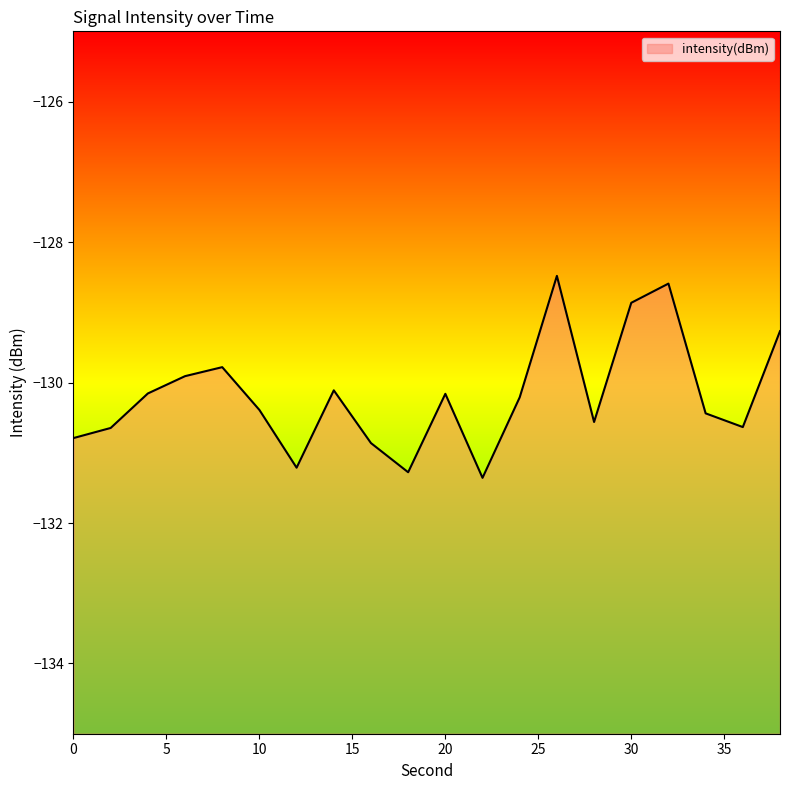

Reading left to right, extract all data points from this chart.

-130.8	-130.6	-130.2	-129.9	-129.8	-130.4	-131.2	-130.1	-130.9	-131.3	-130.2	-131.4	-130.2	-128.5	-130.6	-128.9	-128.6	-130.4	-130.6	-129.3